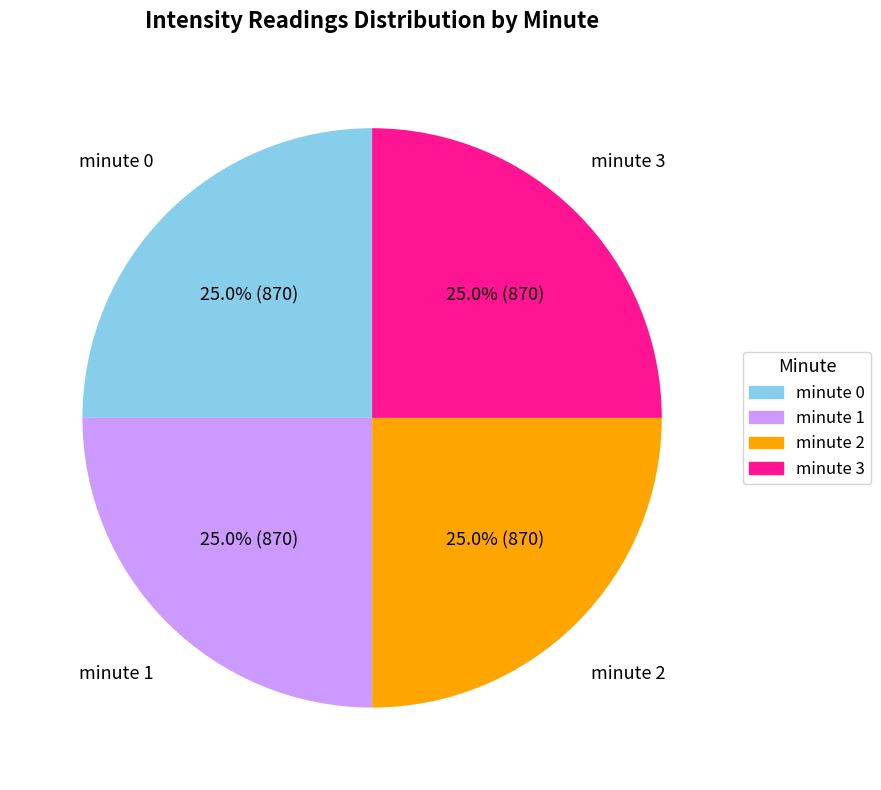

Is minute 2 the majority of the pie?

No